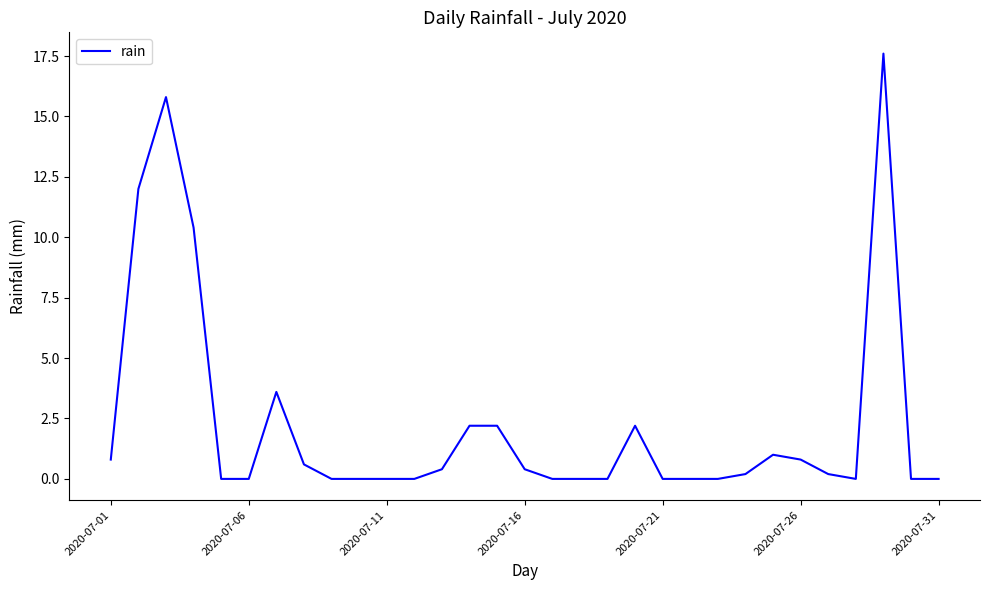

Does the chart have visible grid lines?

No